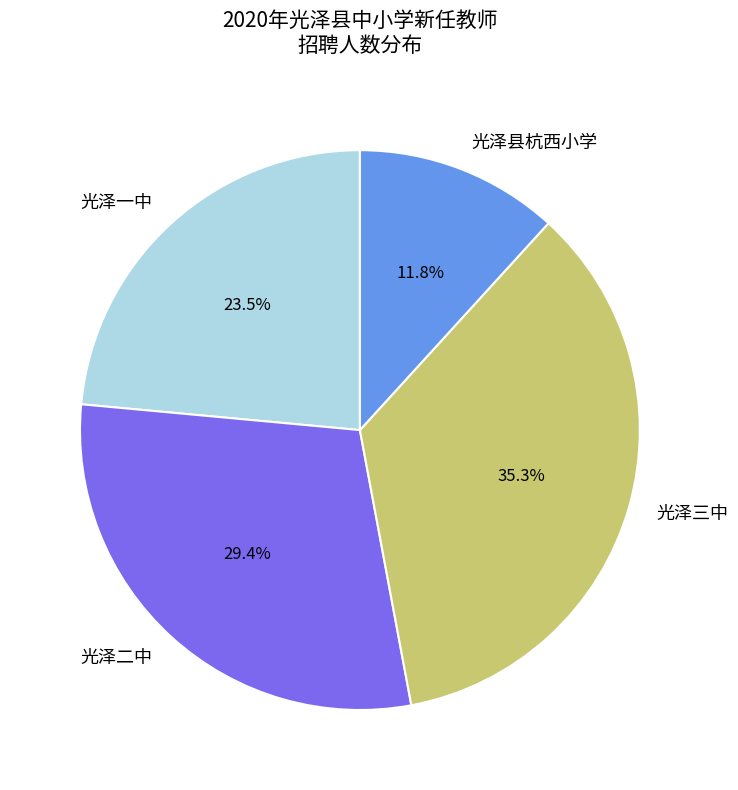

What percentage is NOT represented by 光泽一中?

76.5%